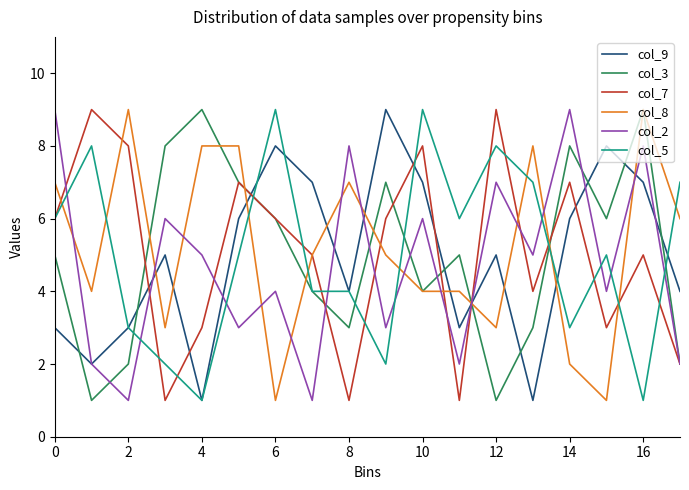

What is the difference between the second highest and second lowest values in the col_8 series?

8